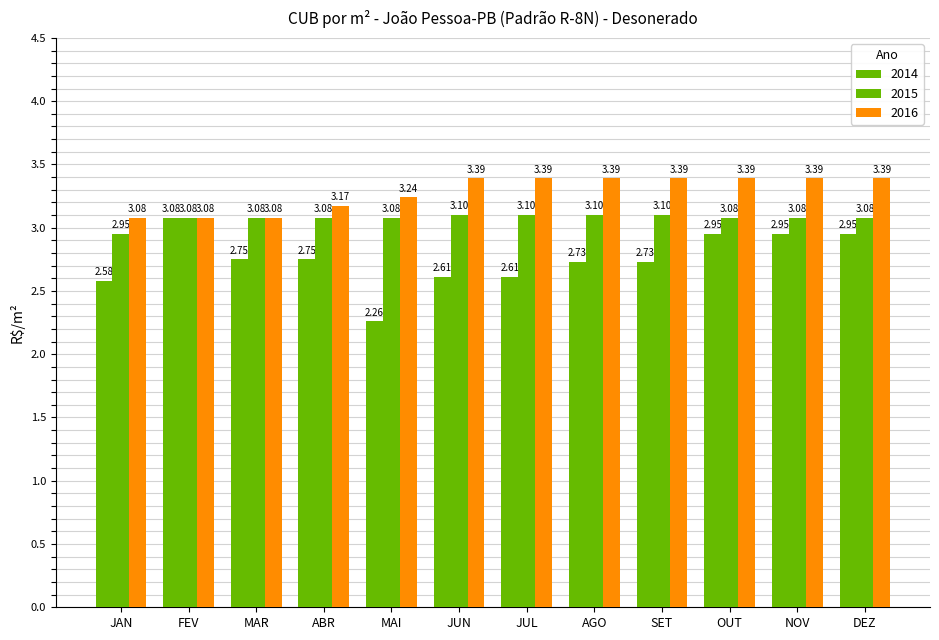

Are the bars grouped side by side (vs. stacked)?

Yes